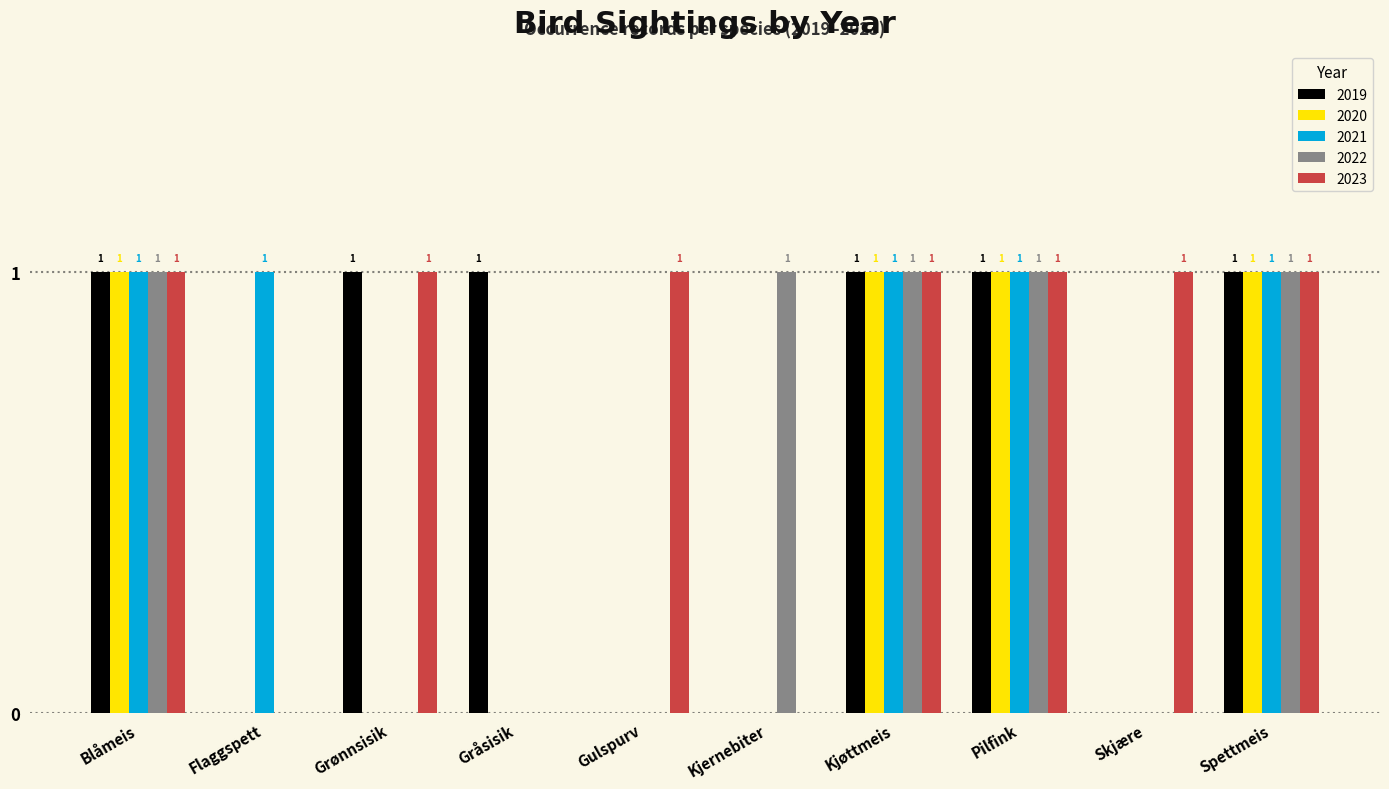

How many 2019 values are between 0 and 1?

10